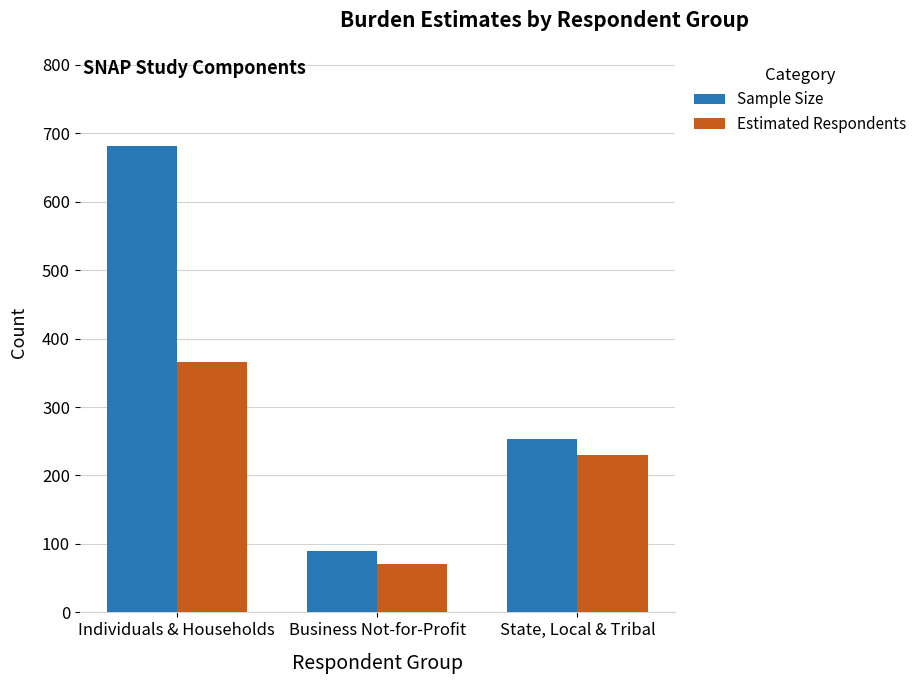

Reading left to right, list all the values displayed in this chart.

Sample Size: 681	90	253
Estimated Respondents: 366	70	230